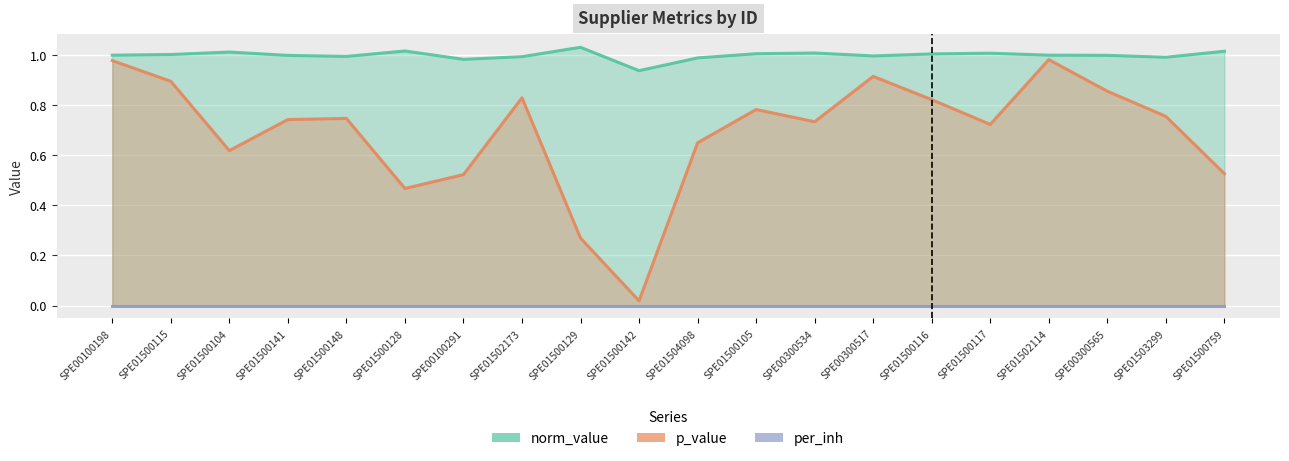

What is the value of the p_value point at the 8th from the left?

0.8